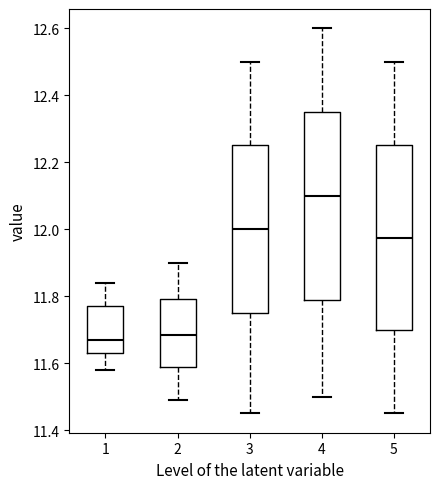

Where is the upper edge of the box at x = 4 on the y-axis? The values are not printed on the chart, so give them approximately, as read against the axis.

12.36